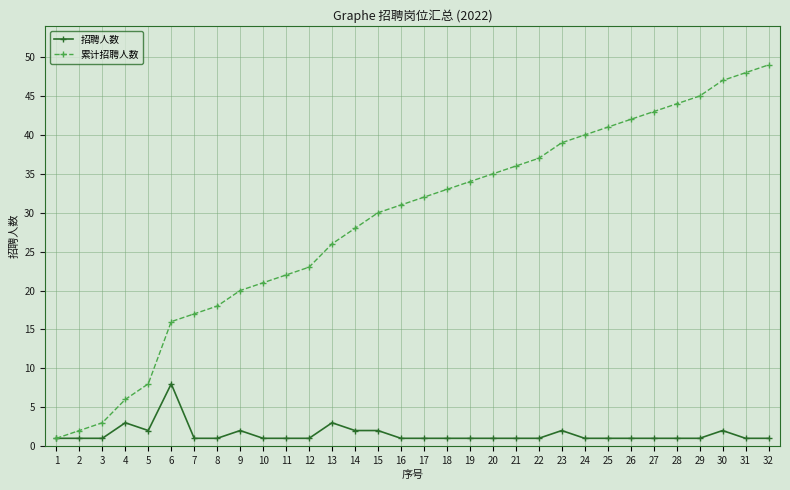

Which series has the widest spread of values?

累计招聘人数